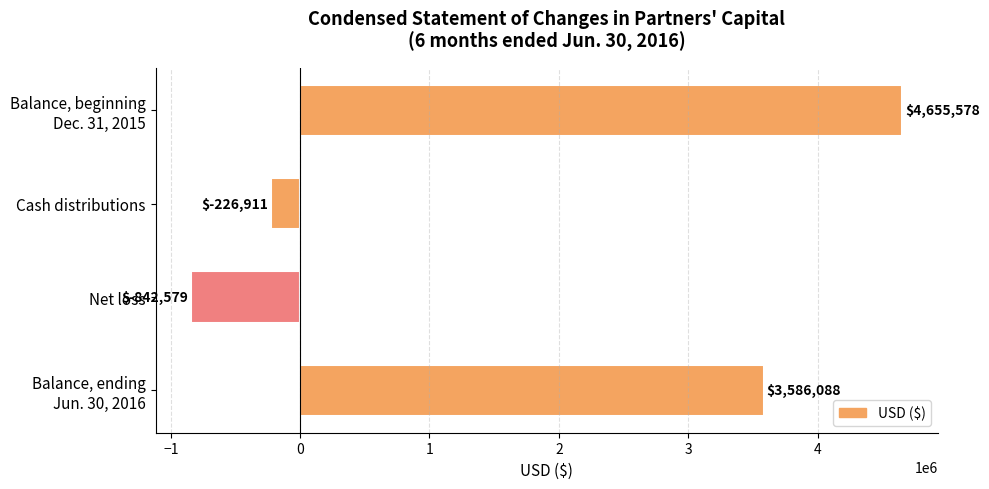

Does the chart contain any negative values?

Yes